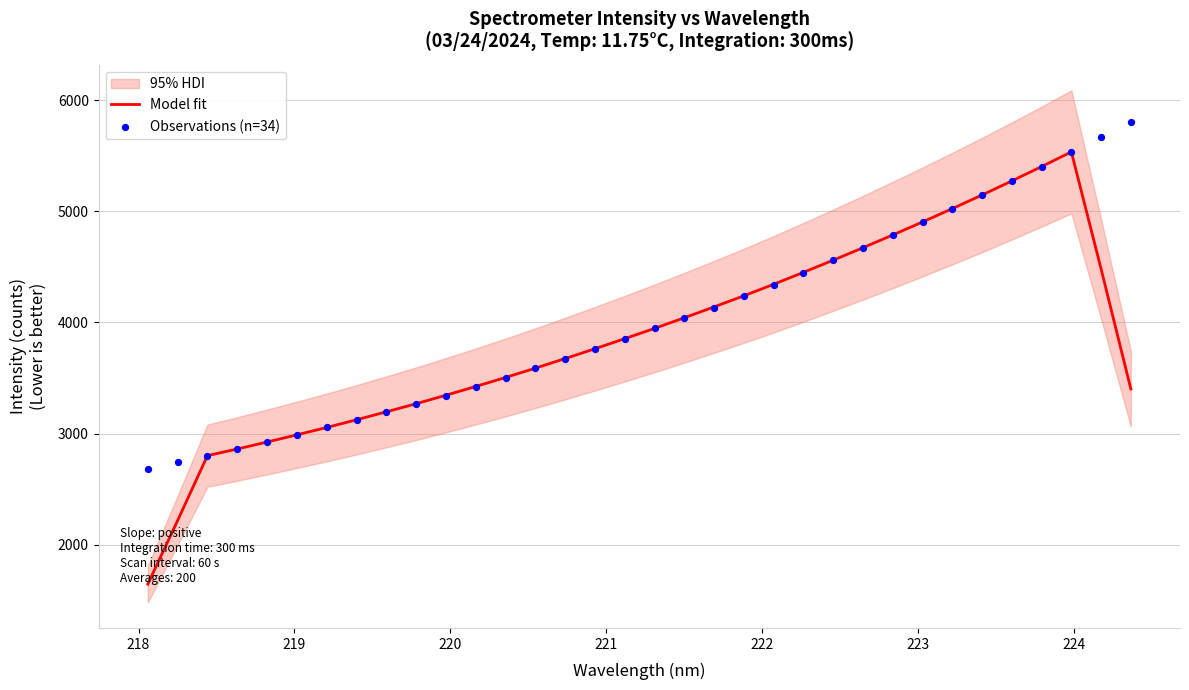

Which series has the widest spread of Y values?

Model fit